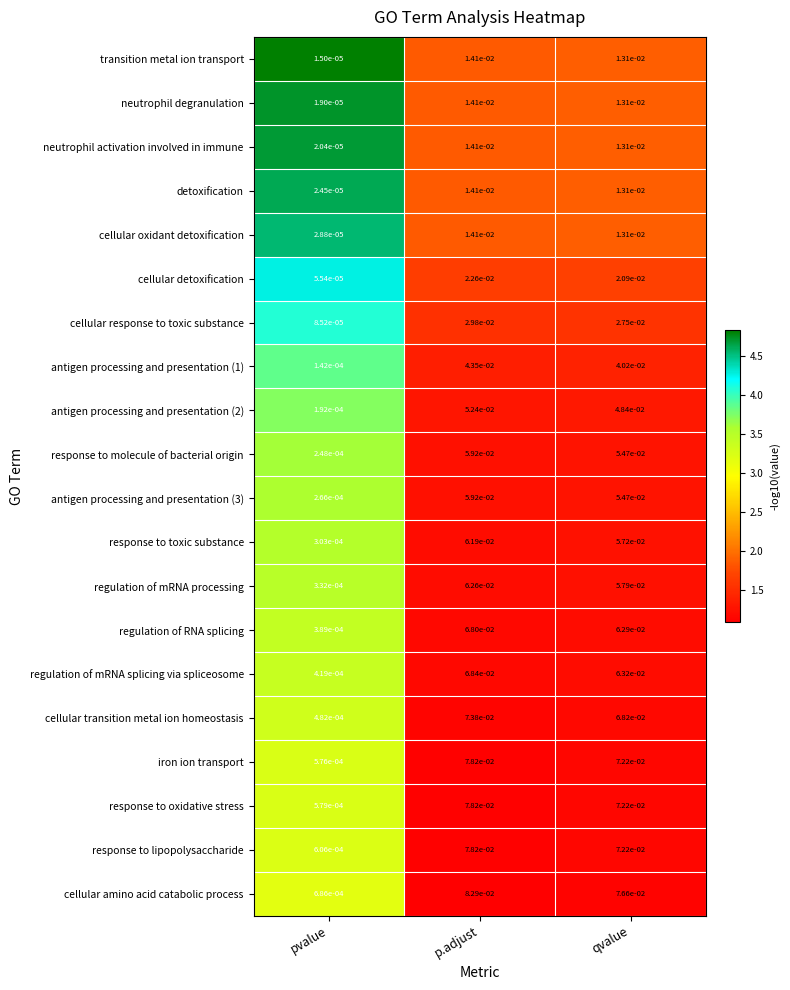

Which series has the largest total across all categories?

cellular amino acid catabolic process